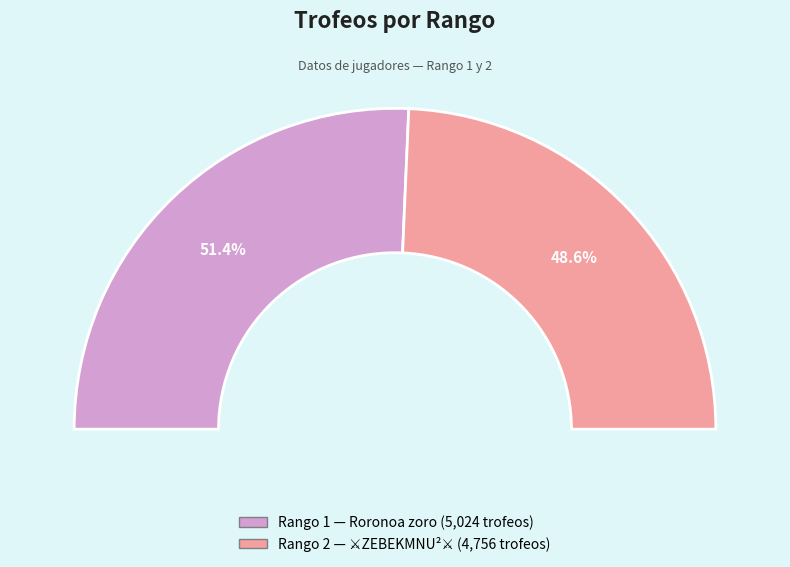

To the nearest percent, what portion does 2 represent?

49%